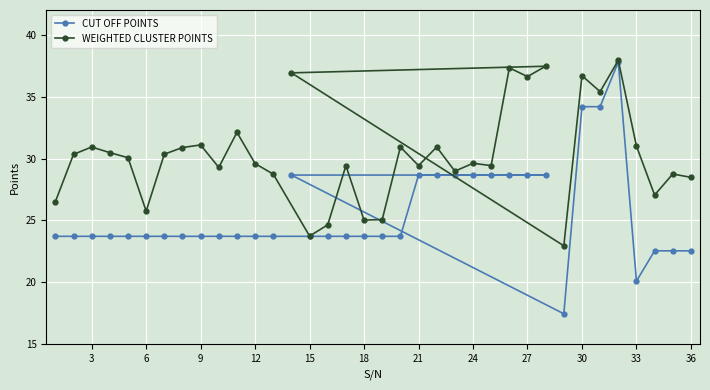

Rank the series by their average value, from highest to lowest.

WEIGHTED CLUSTER POINTS, CUT OFF POINTS